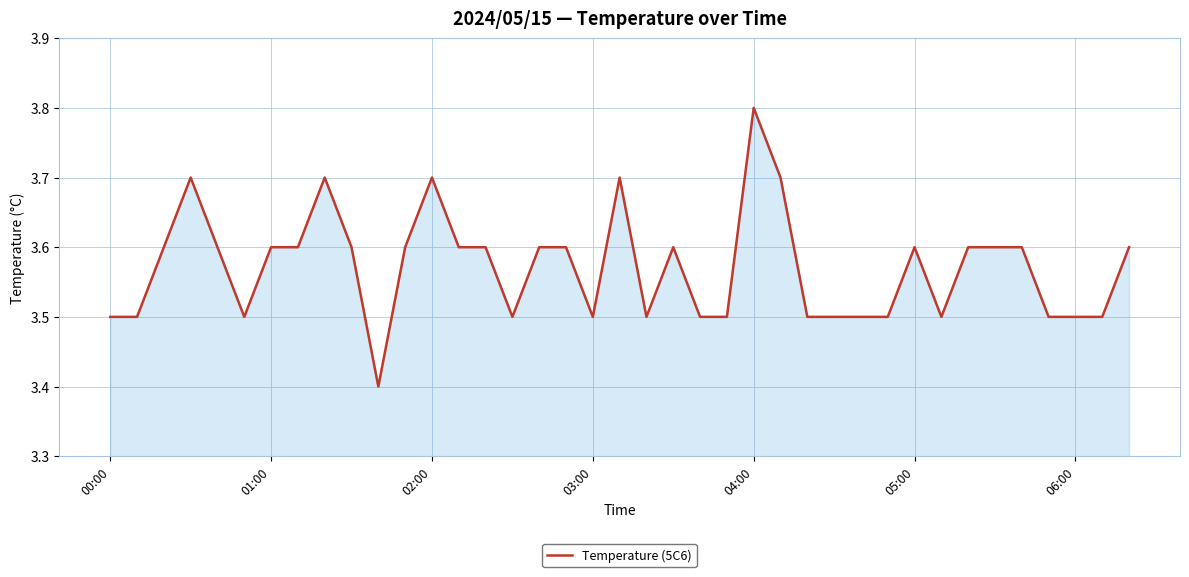

What is the difference between the maximum and minimum values?

0.4